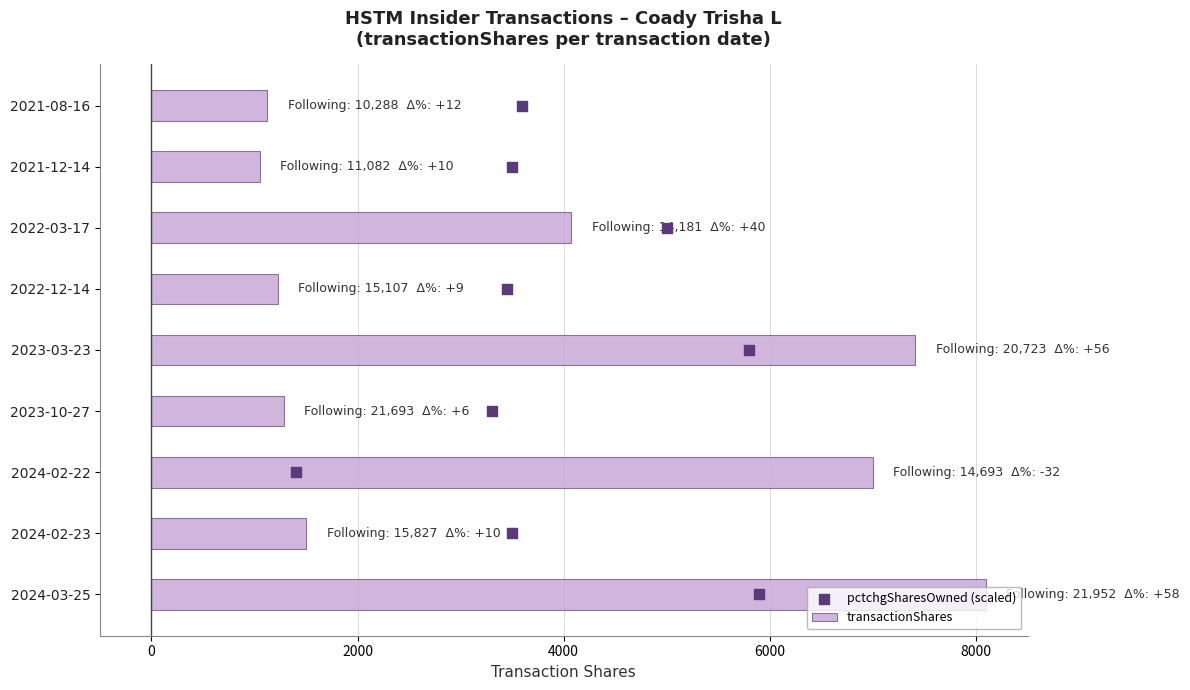

At how many categories does at least one series exceed 3950?

4